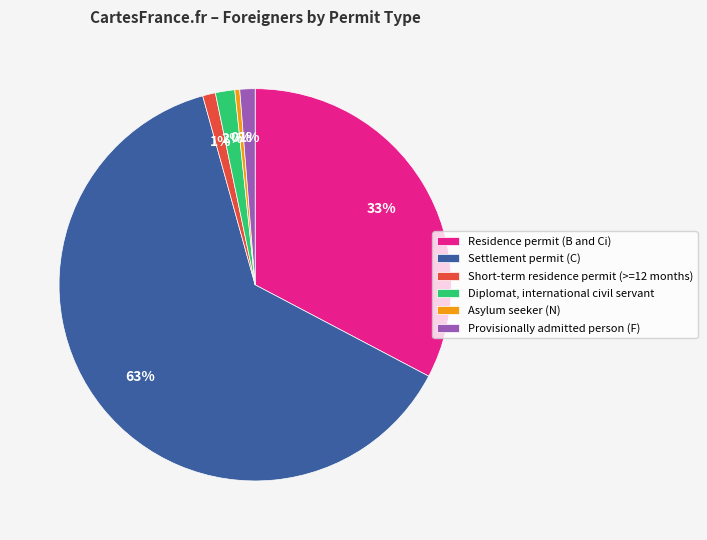

Combined, do Asylum seeker (N) and Settlement permit (C) account for over 50%?

Yes